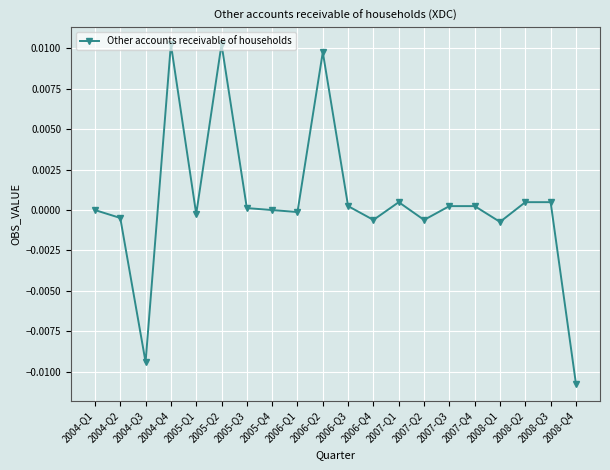

True or false: the data has more than 1 interior local peaks.

True